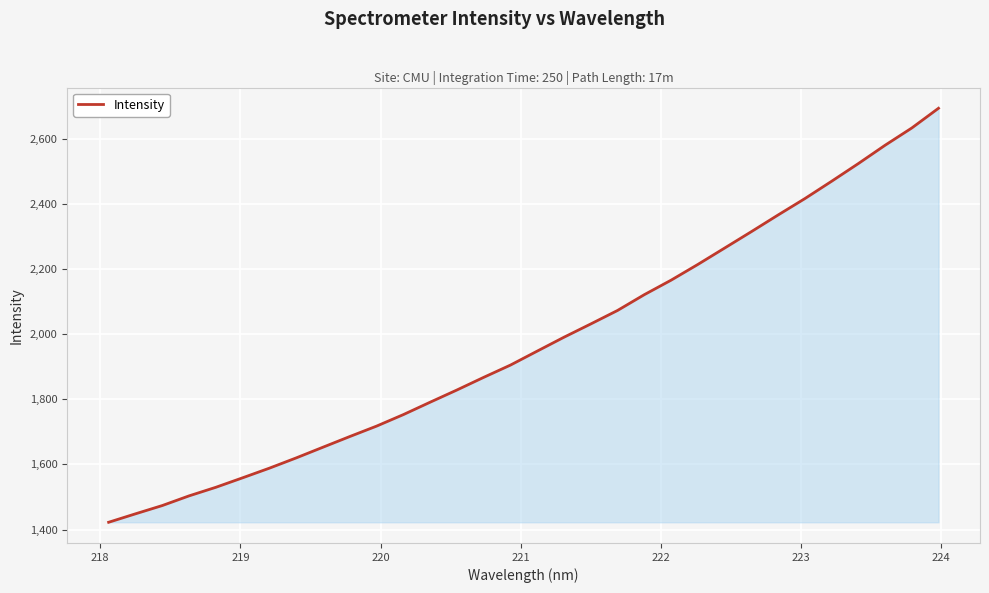

What is the maximum value shown in the chart?

2694.9